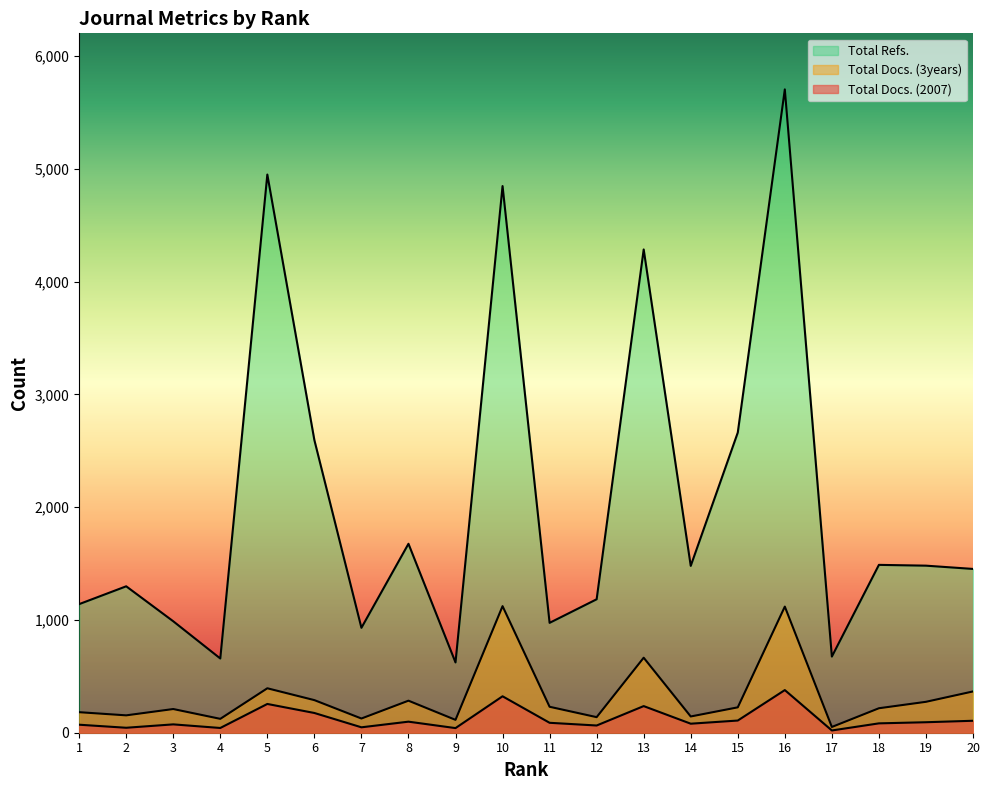

Reading right to left, what are all the values shown in this chart?

Total Docs. (2007): 106	93	83	20	378	108	80	236	64	88	323	41	98	48	175	255	42	74	44	71
Total Docs. (3years): 366	274	217	51	1118	225	144	665	138	230	1122	114	284	126	289	394	123	210	154	182
Total Refs.: 1452	1481	1488	675	5703	2661	1479	4284	1183	974	4846	623	1675	930	2594	4948	658	988	1298	1140